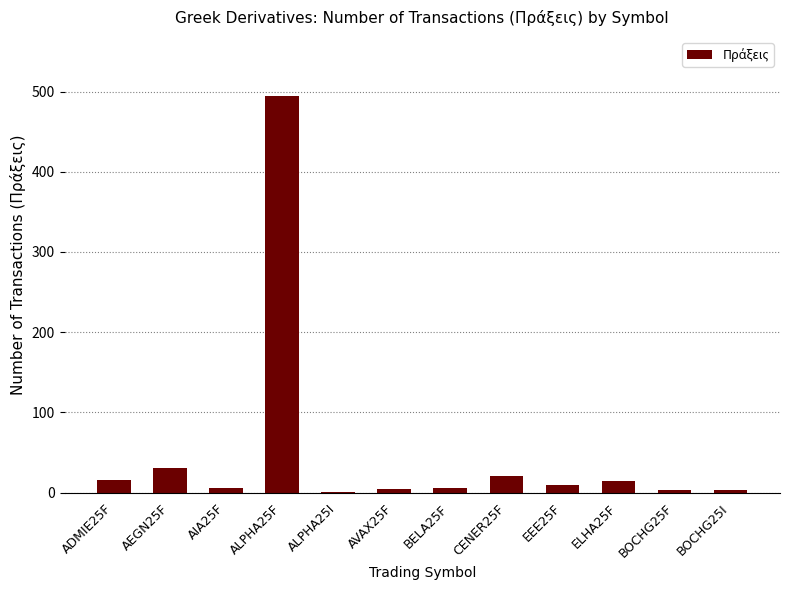

The chart shows a value of 15 at ELHA25F. True or false?

True